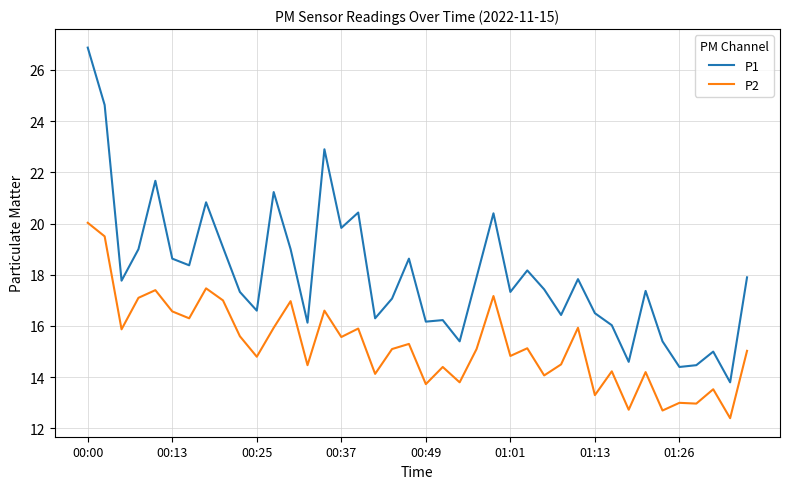

Which series has the largest range (max minus min)?

P1